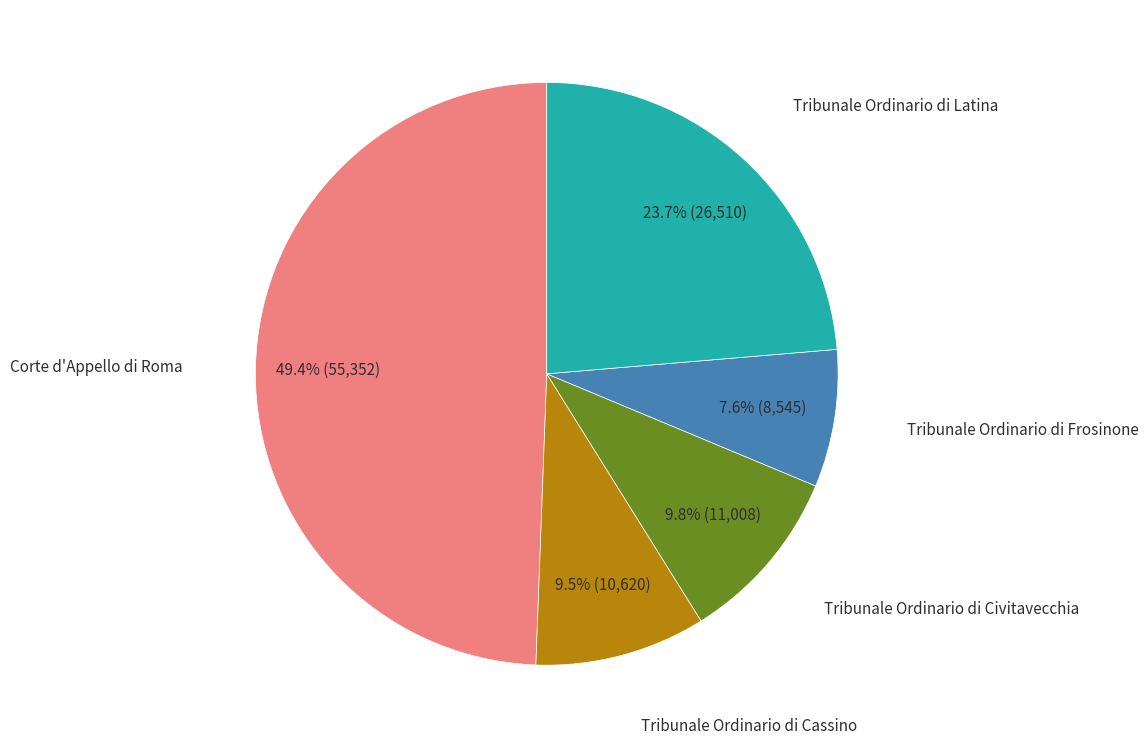

Is there a majority slice in this chart?

No